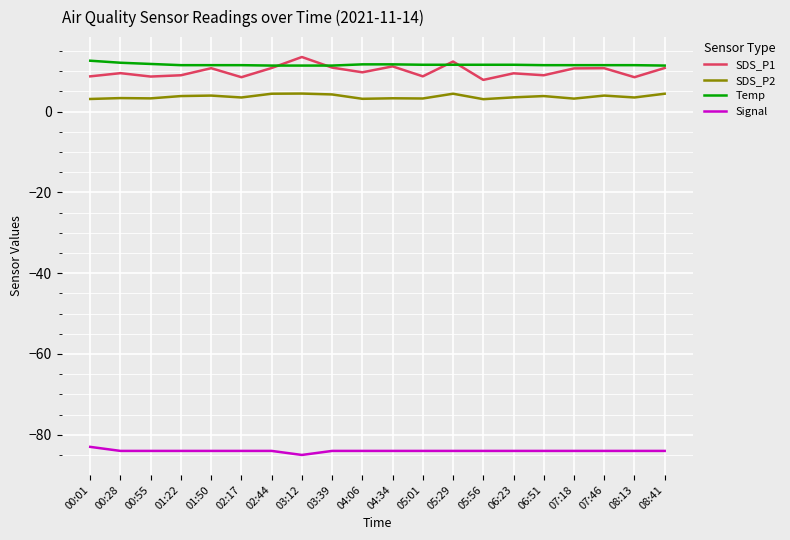

At how many categories does at least one series exceed 10?

20